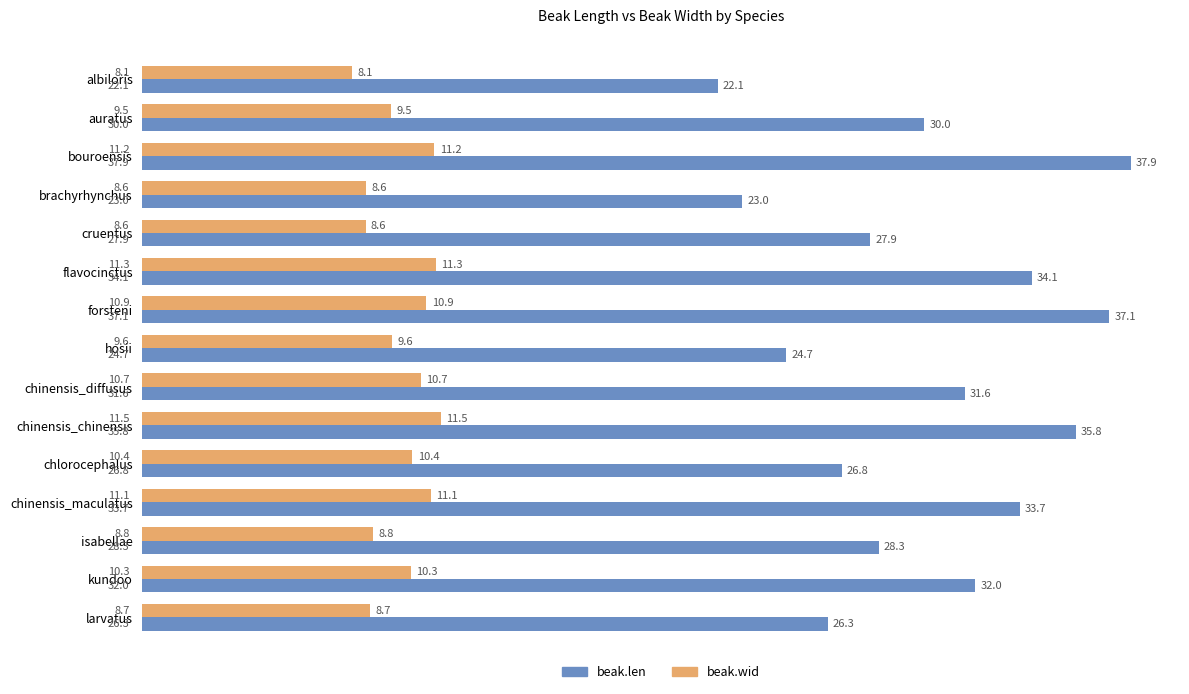

What is the greatest value displayed?

37.9